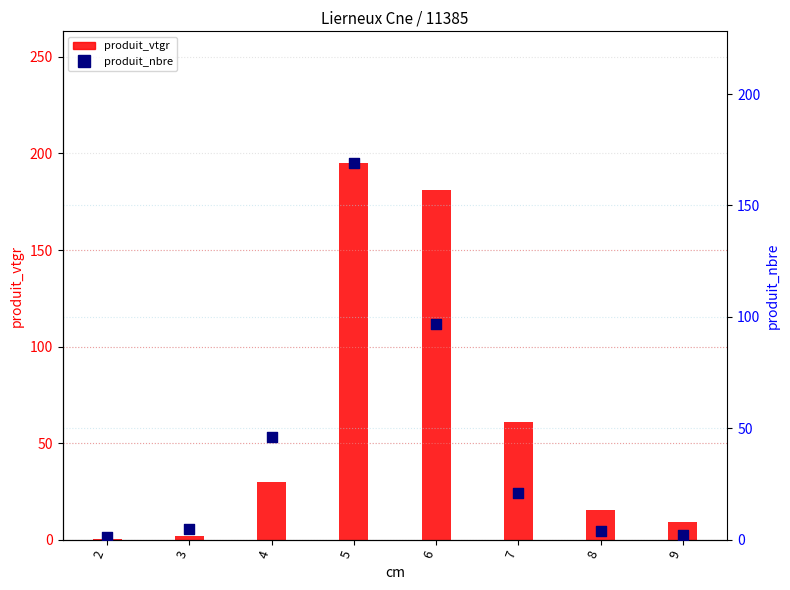

Which series has the widest spread of Y values?

produit_vtgr